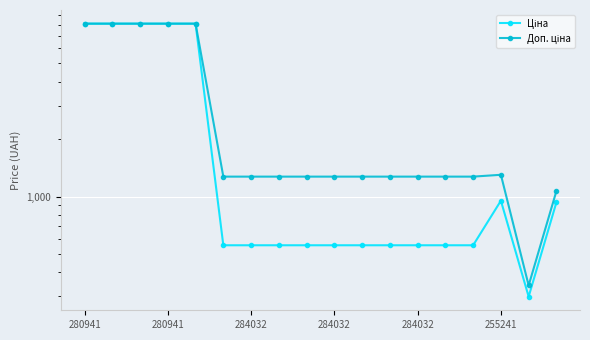

Between 6 and 14, which is larger?

6